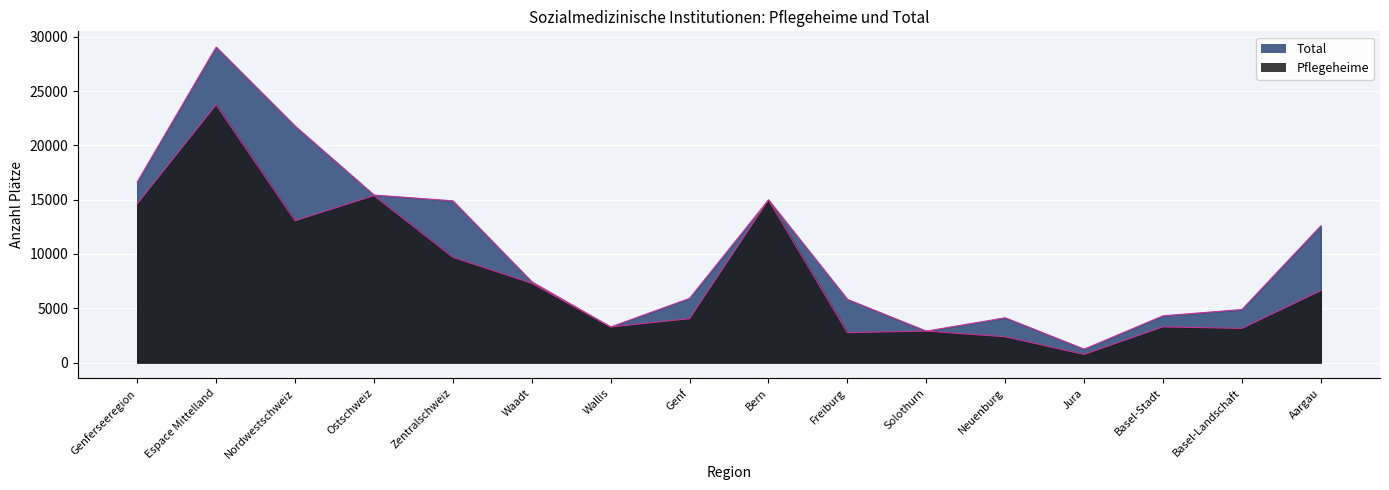

At which category is the sum across all series the highest?

Espace Mittelland